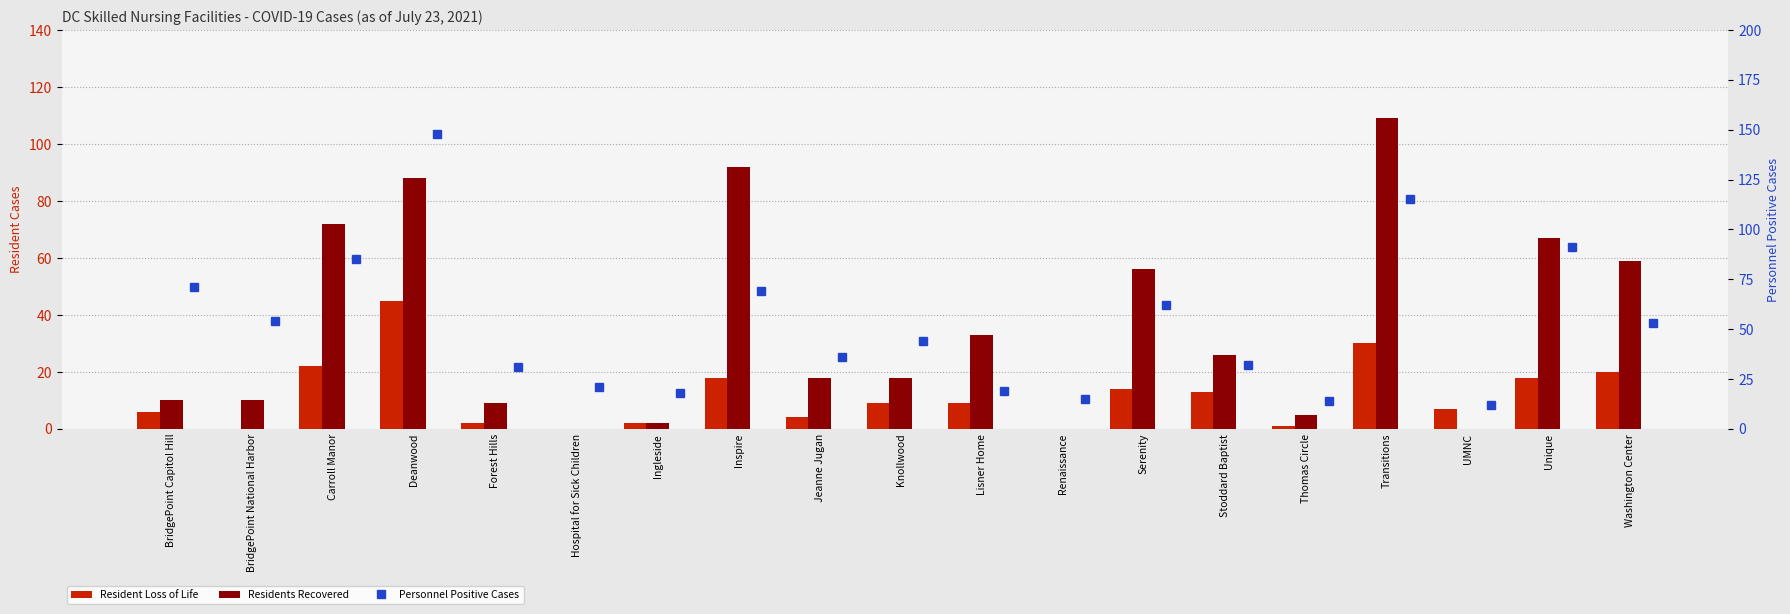

Rank the categories by Residents Recovered value from lowest to highest.

Hospital for Sick Children, Renaissance, UMNC, Ingleside, Thomas Circle, Forest Hills, BridgePoint Capitol Hill, BridgePoint National Harbor, Jeanne Jugan, Knollwood, Stoddard Baptist, Lisner Home, Serenity, Washington Center, Unique, Carroll Manor, Deanwood, Inspire, Transitions